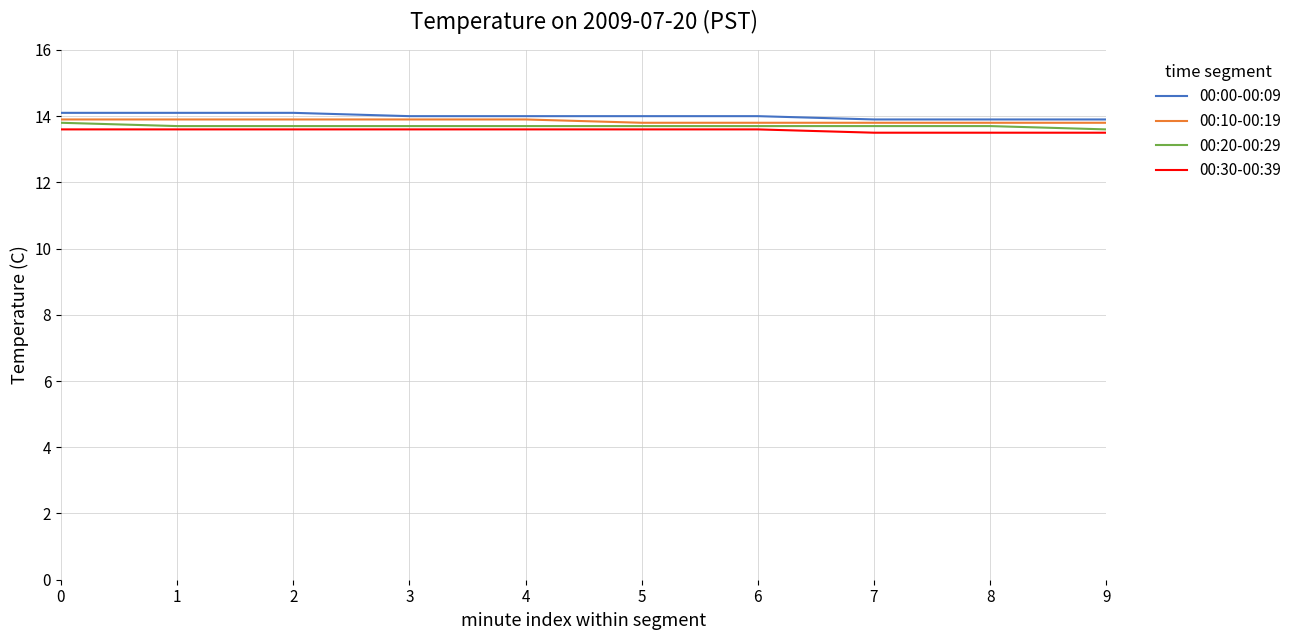

What is the minimum value shown in the chart?

13.5